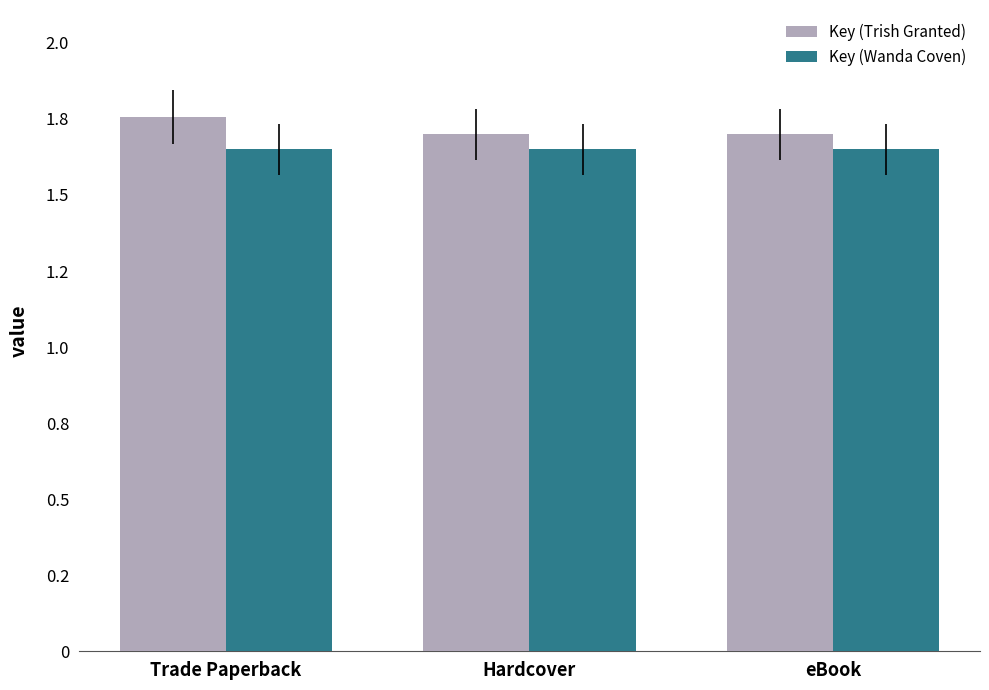

Rank the series by their average value, from highest to lowest.

Key (Trish Granted), Key (Wanda Coven)